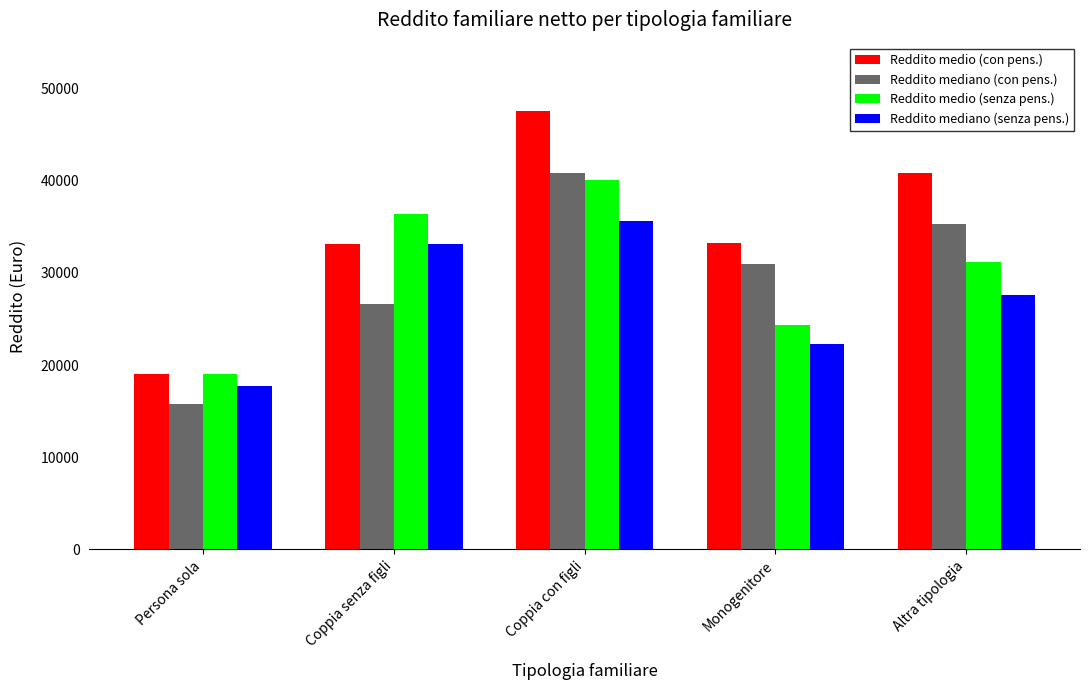

What position from the left is Monogenitore?

4